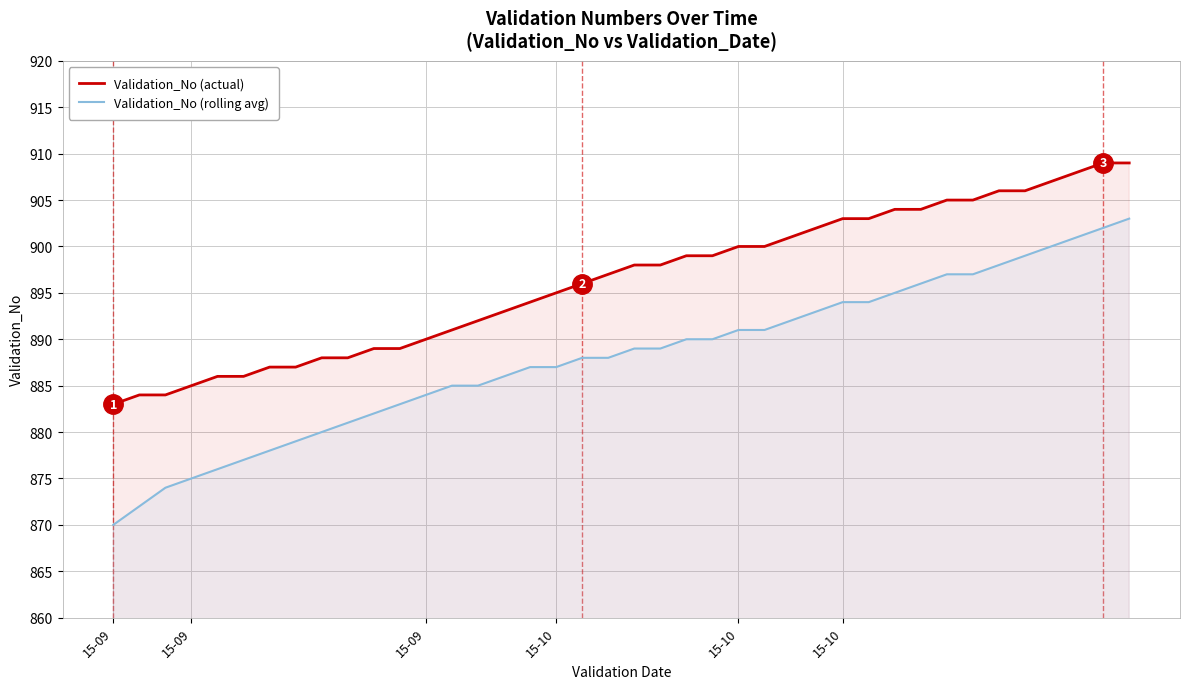

What is the difference between the highest and lowest values at 30?

9